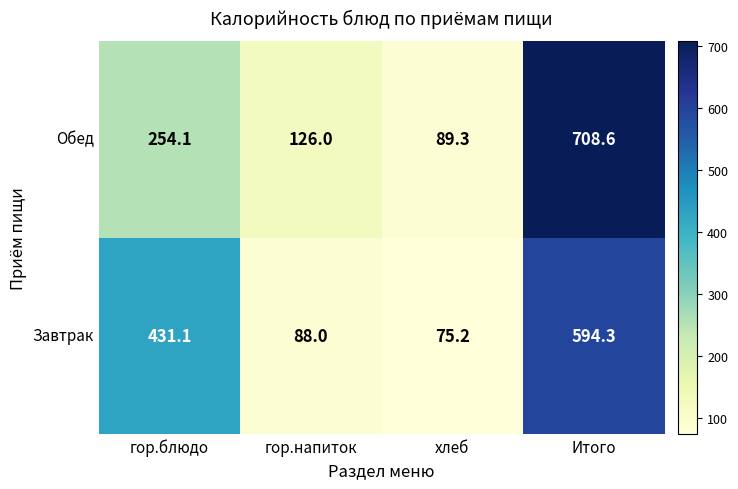

How many values in the Завтрак series exceed 431?

2